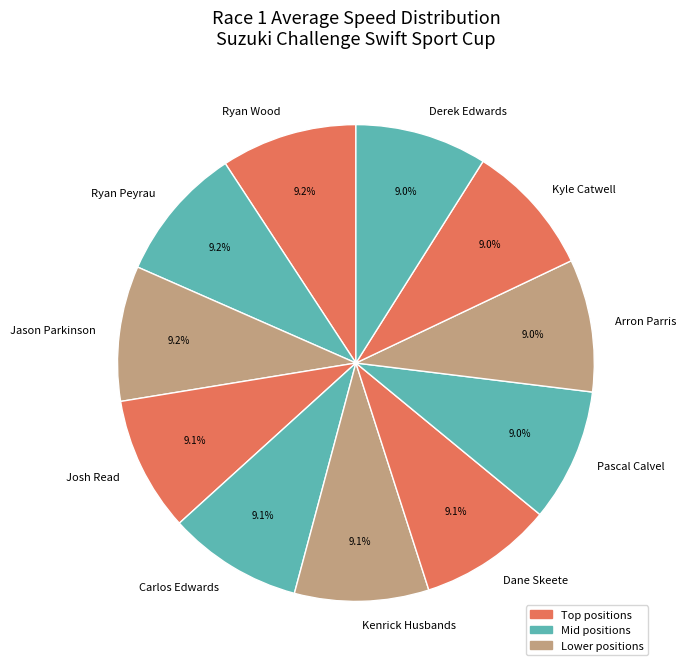

True or false: Jason Parkinson accounts for 15% of the total.

False